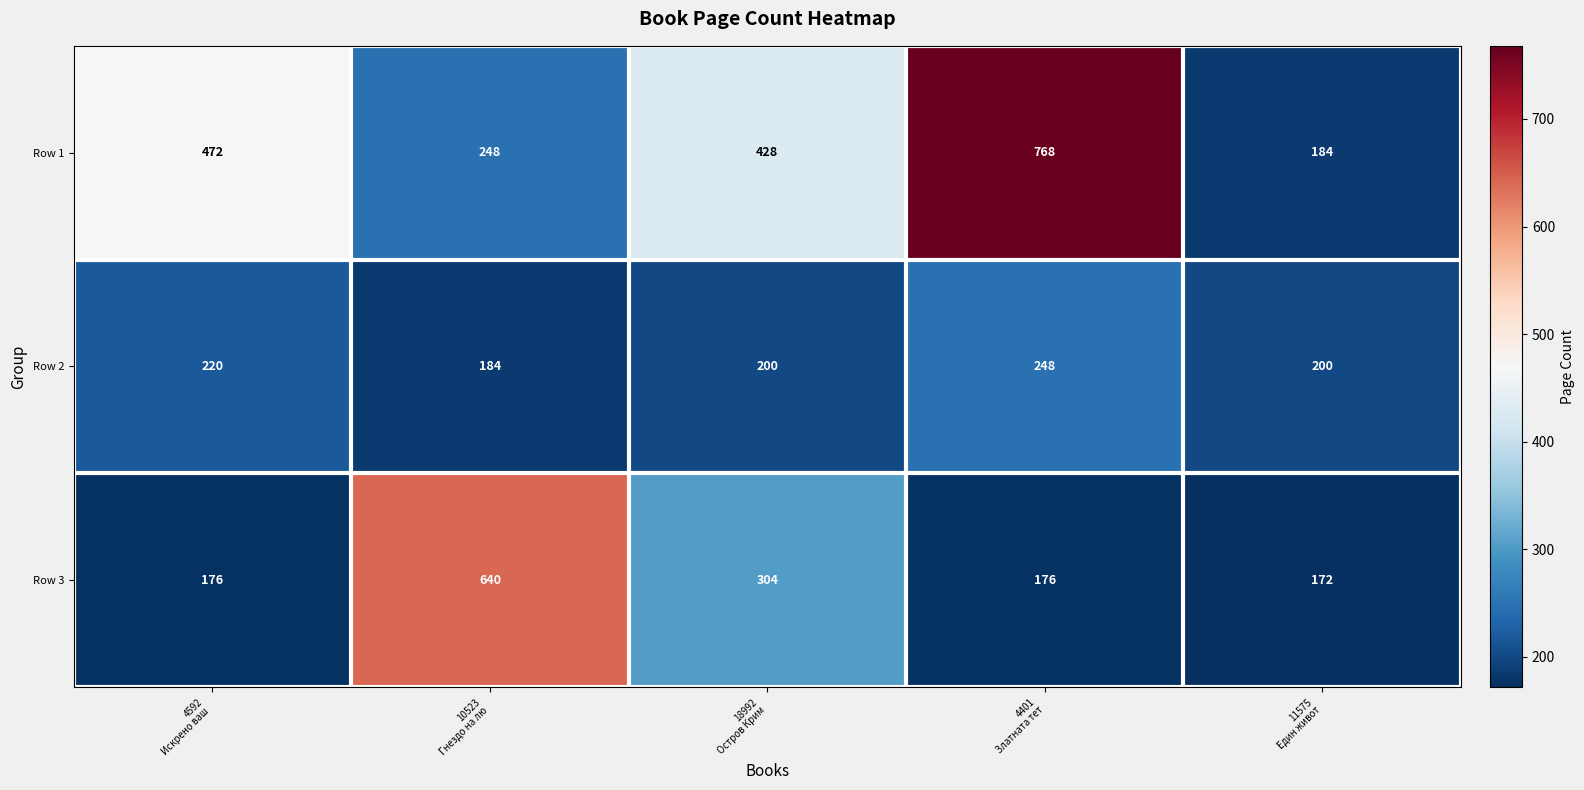

Which series changed the most between 4592
Искрено ваш  and 4401
Златната тет?

Row 1